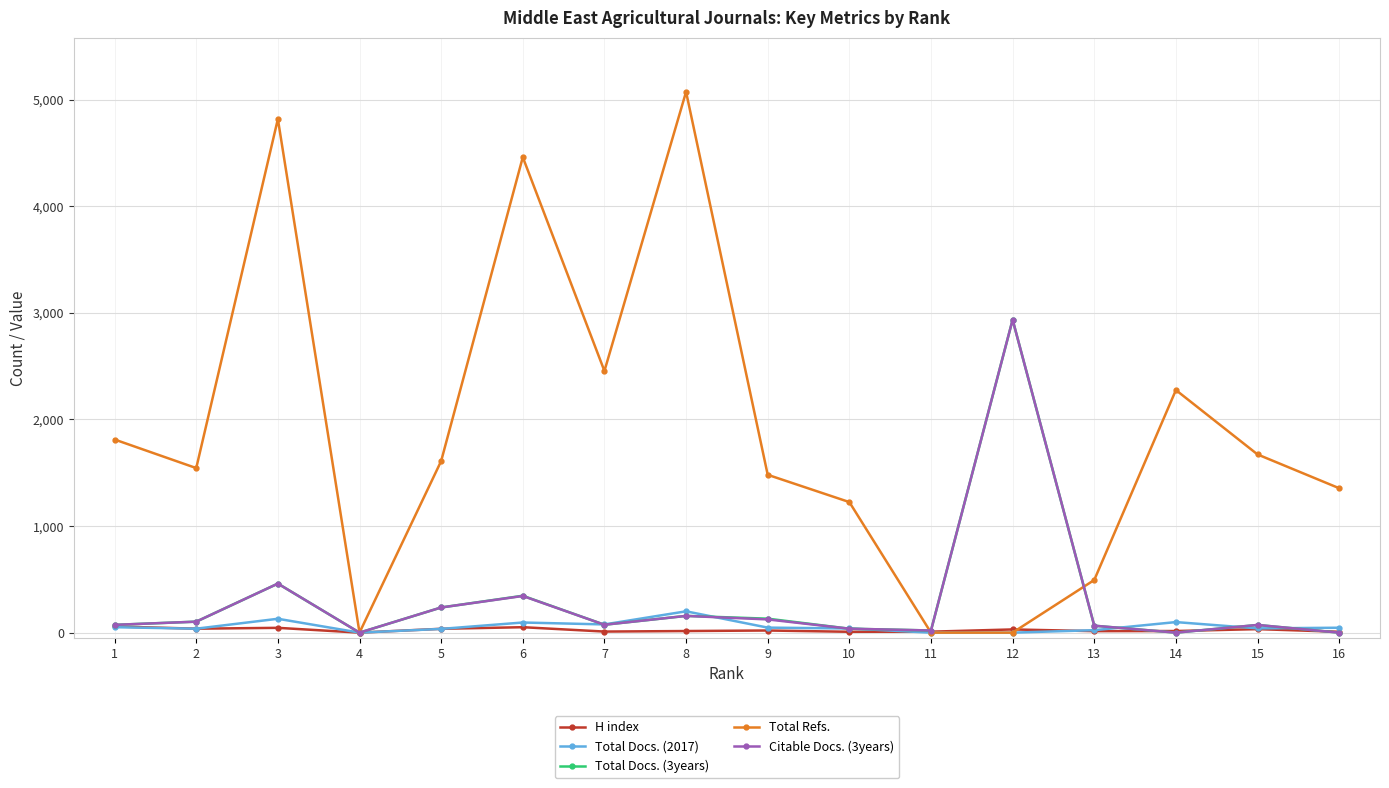

Is it true that Citable Docs. (3years) equals 20 at 11?

True